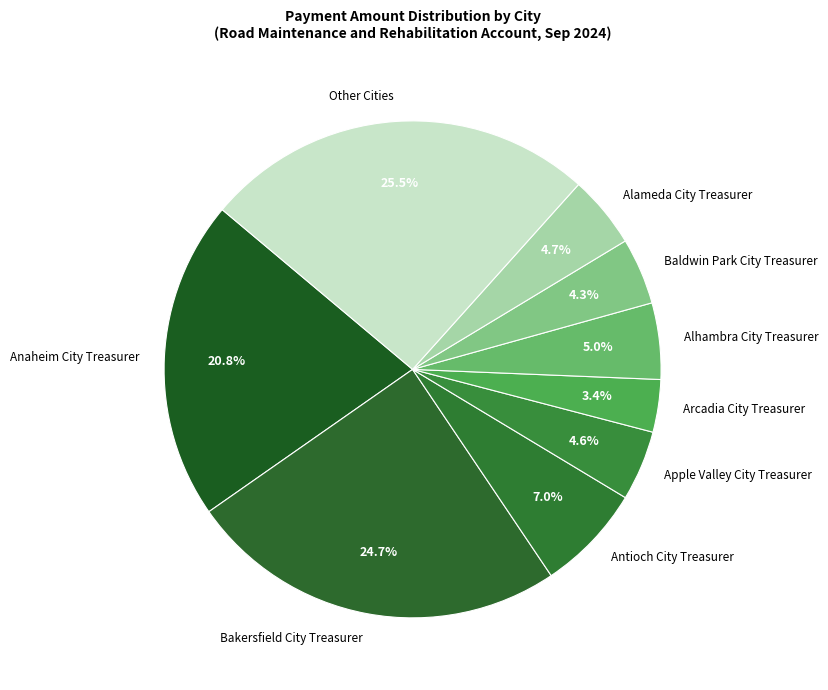

What percentage is the Anaheim City Treasurer slice, to the nearest percent?

21%